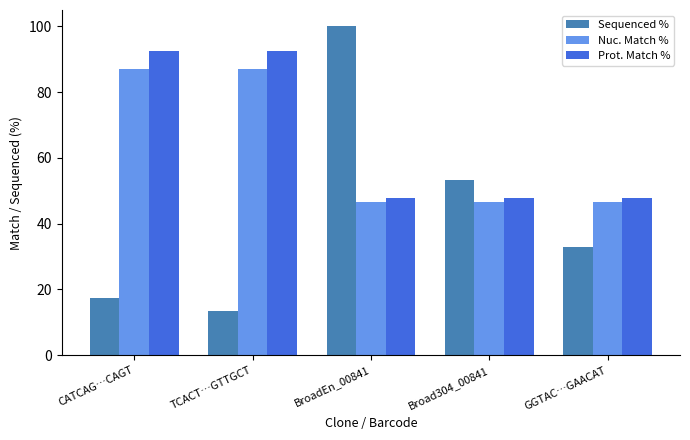

At CATCAG…CAGT, list the series in order from largest to smallest.

Prot. Match %, Nuc. Match %, Sequenced %